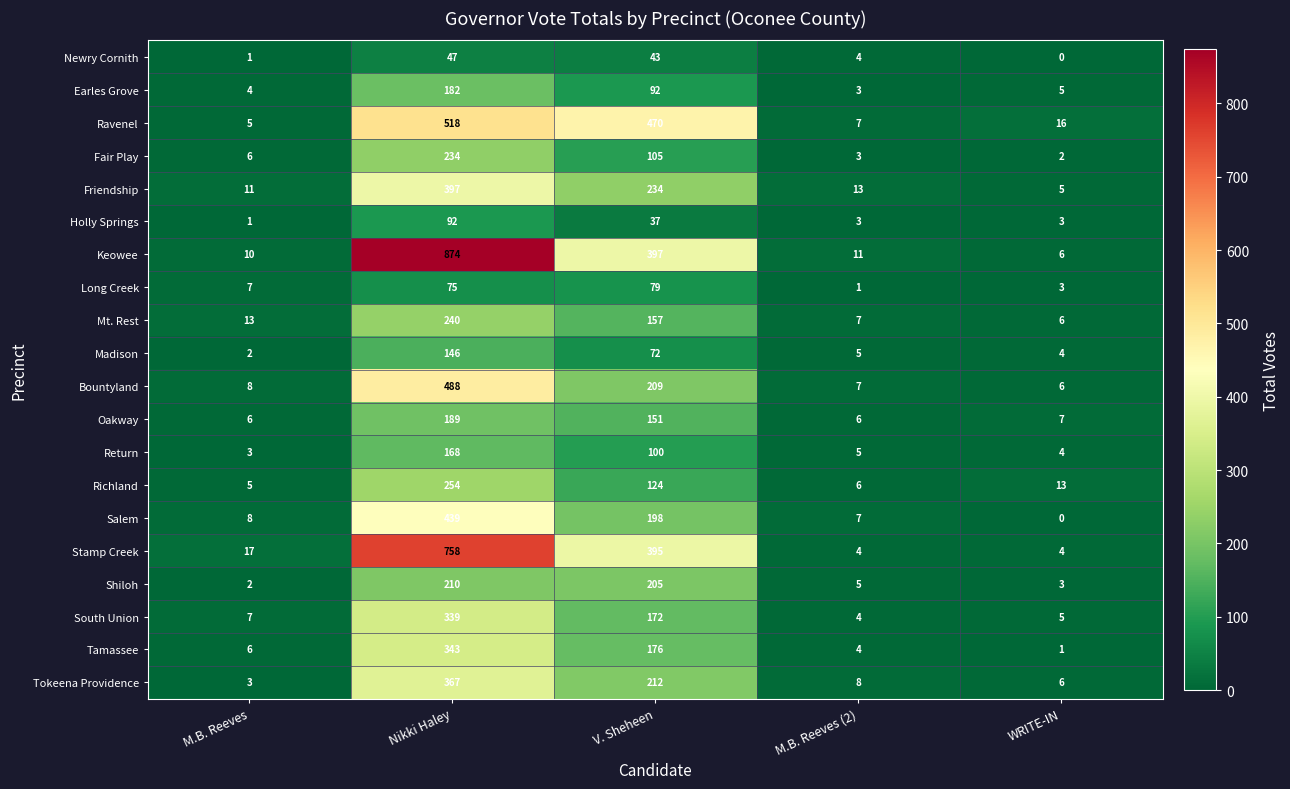

Is the value of Oakway at M.B. Reeves (2) greater than the value of Bountyland at V. Sheheen?

No